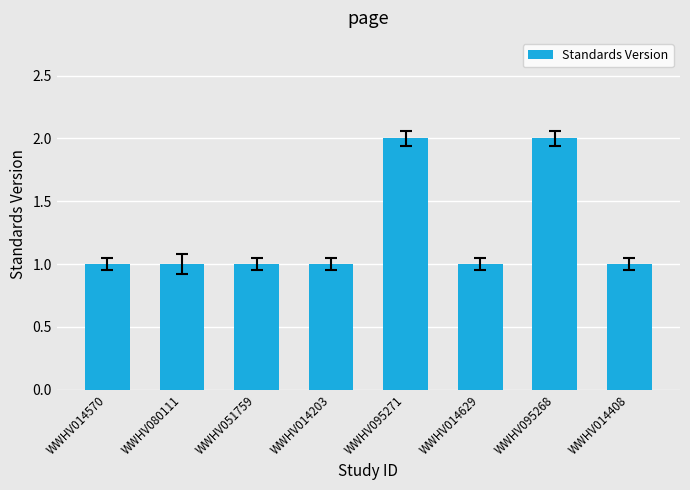

What is the label of the 1st bar from the right?

WWHV014408